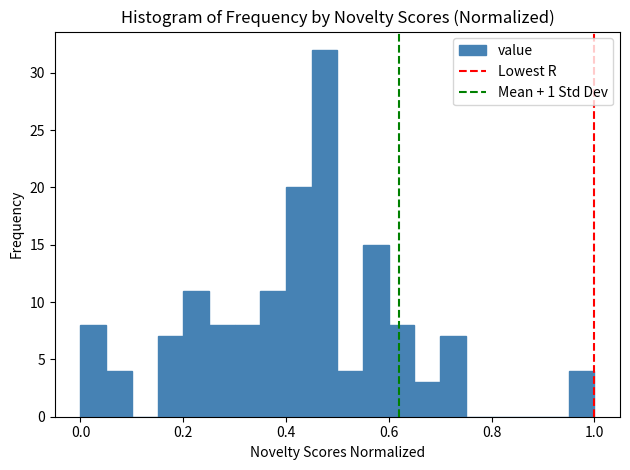

Read against the x-axis, roughly where is the centre of the tallest bar?

0.48